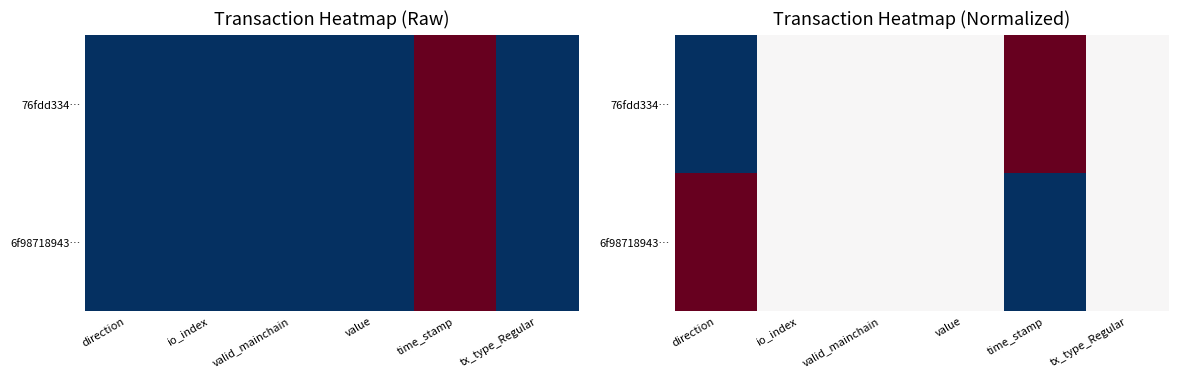

What is the maximum value for 6f98718943…?

1.0